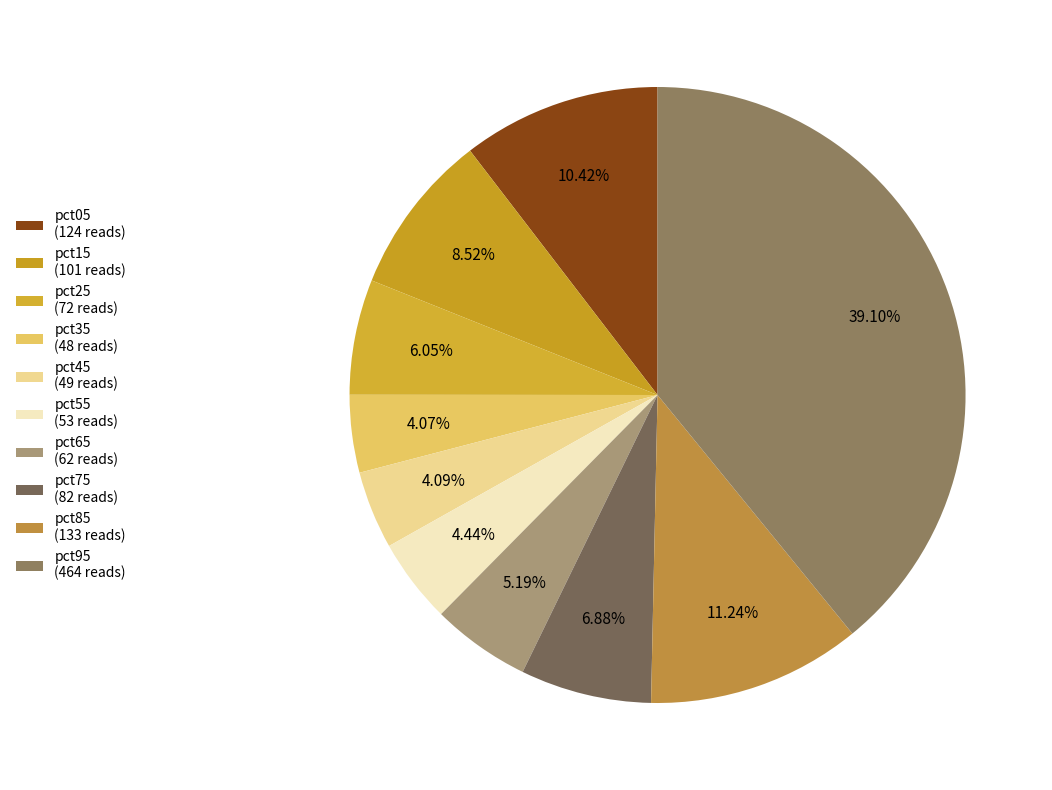

How much of the chart is everything except pct25?

93.9%